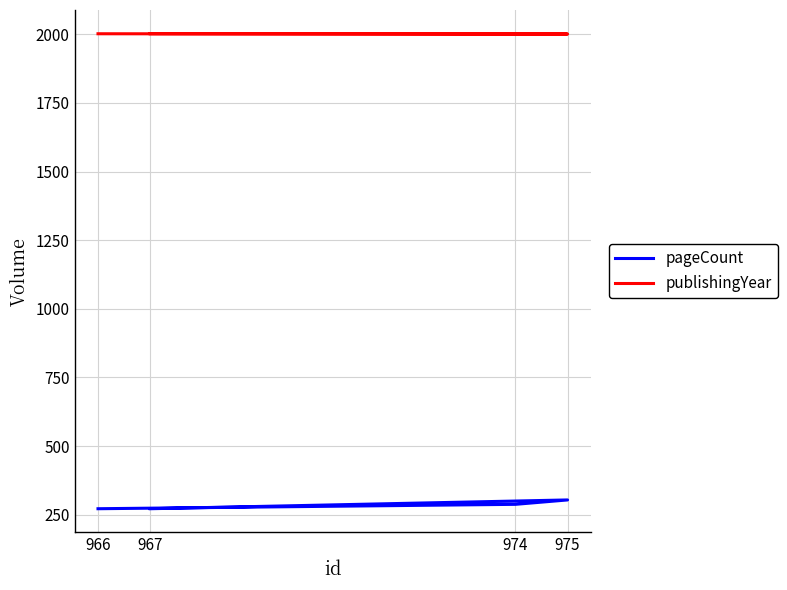

What is the value of the publishingYear point at the 2nd from the left?

2001